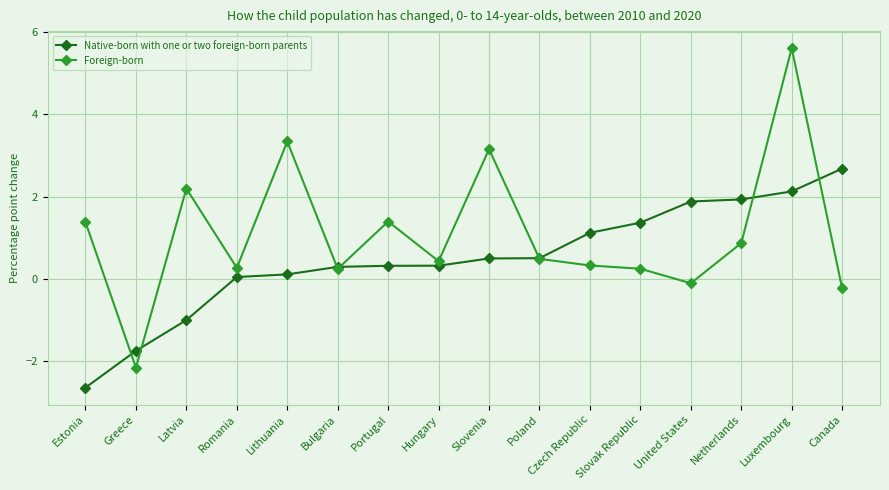

How many data points in Native-born with one or two foreign-born parents are above 0?

13